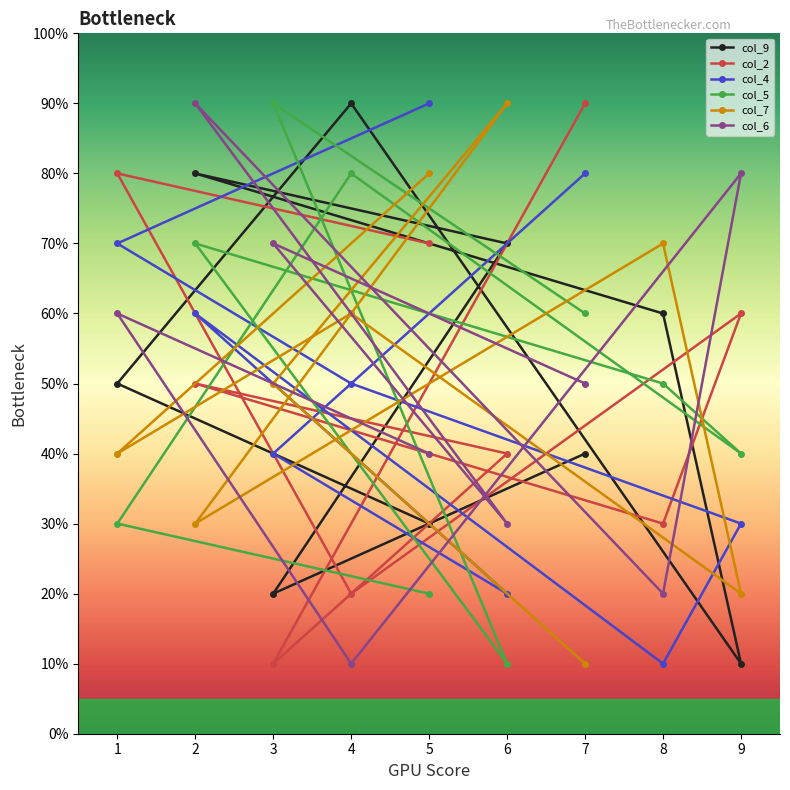

Where do col_2 and col_7 first cross each other?

7 and 3